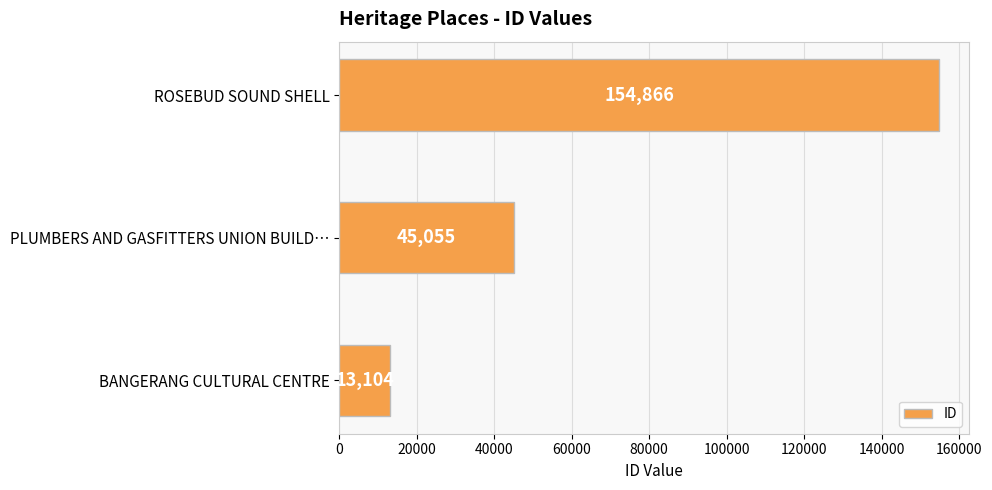

Reading top to bottom, what are all the values shown in this chart?

154866	45055	13104